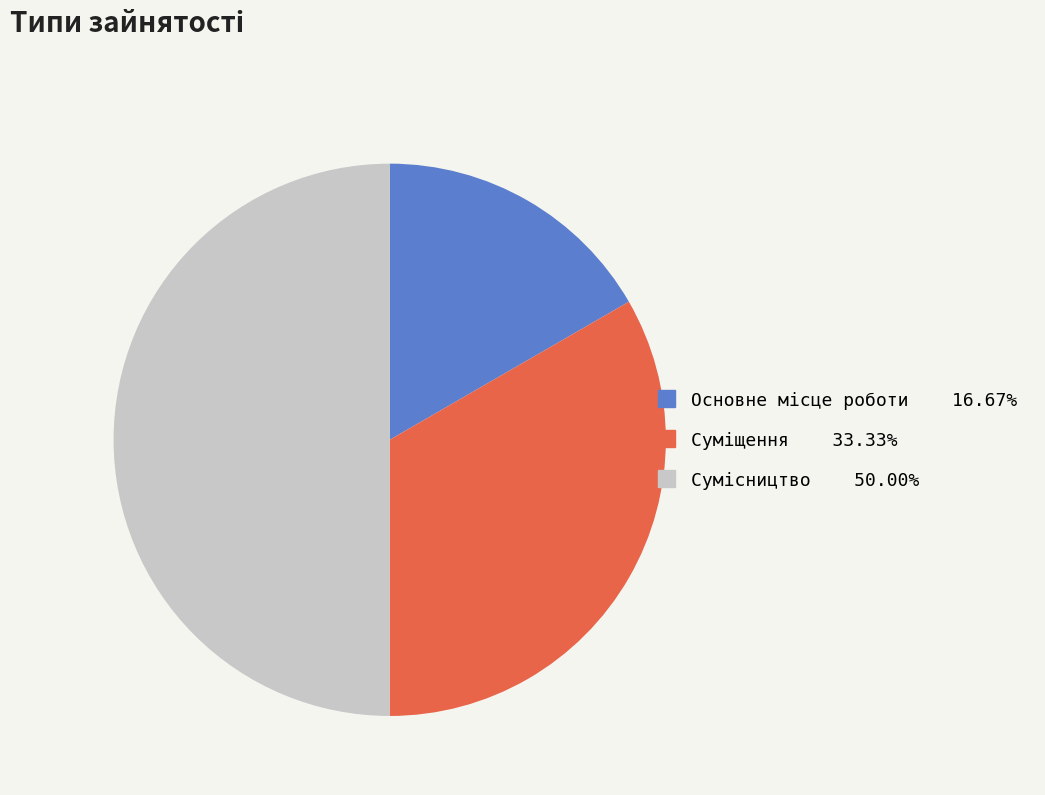

To the nearest percent, what percentage of the pie is Сумісництво?

50%